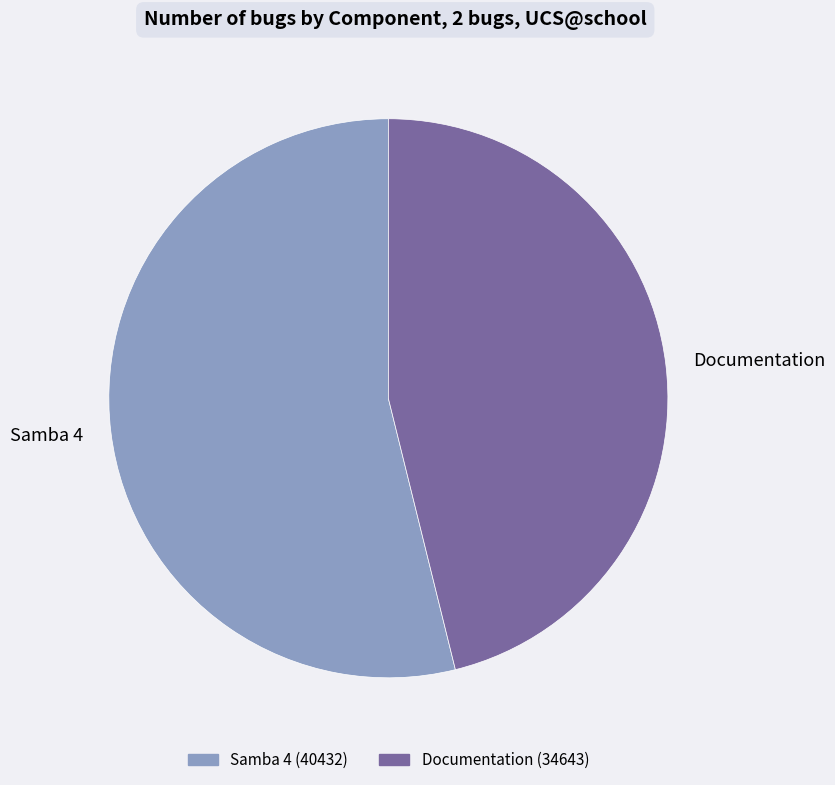

Does Documentation account for over 50% of the chart?

No